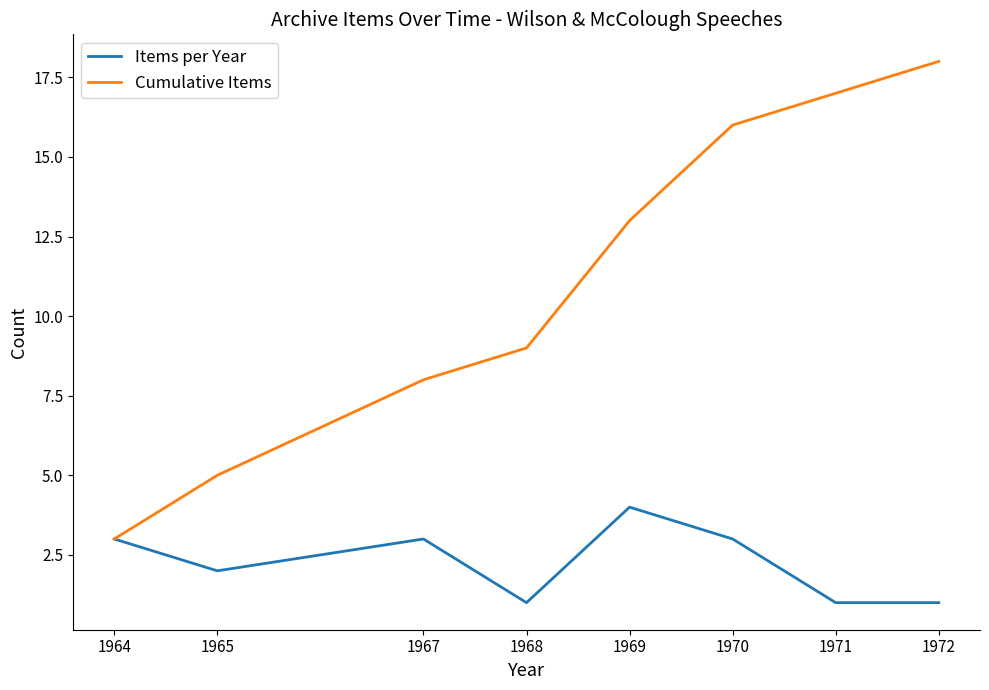

Is the value of Items per Year at 1968 greater than the value of Cumulative Items at 1968?

No